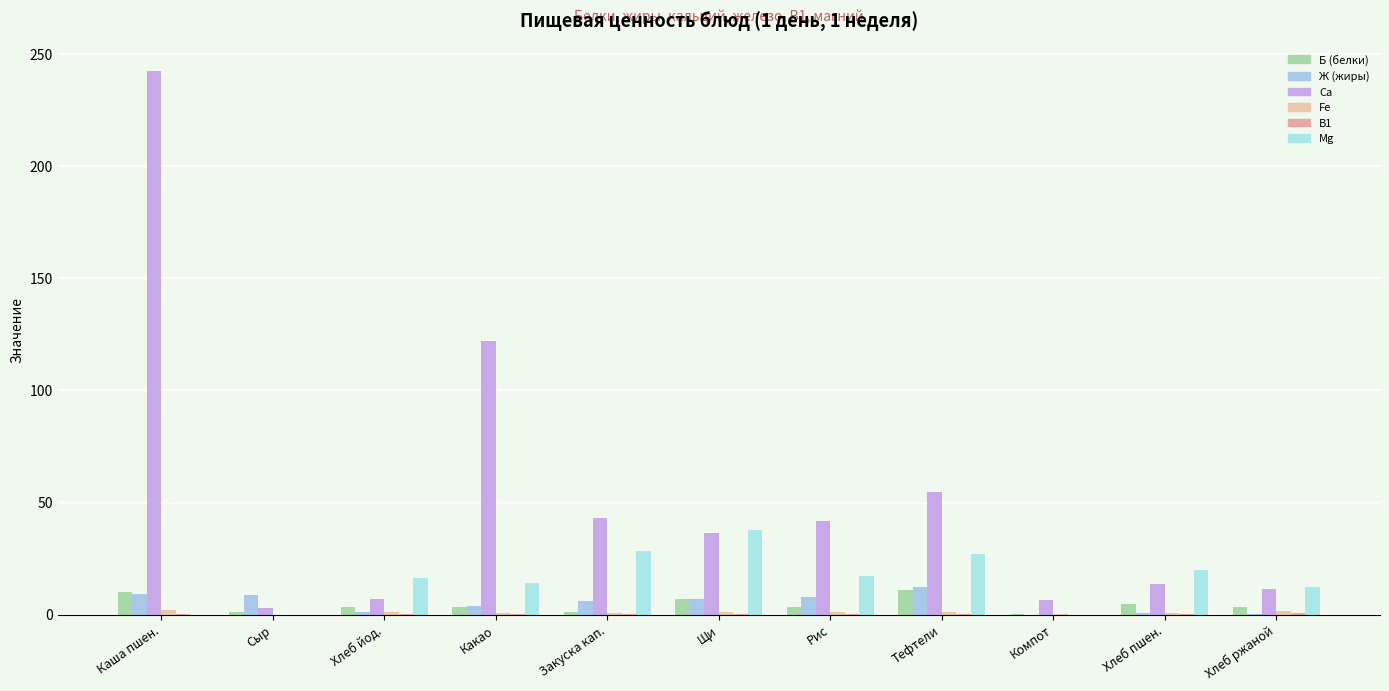

True or false: Са has a value of 36.2 at Щи.

True